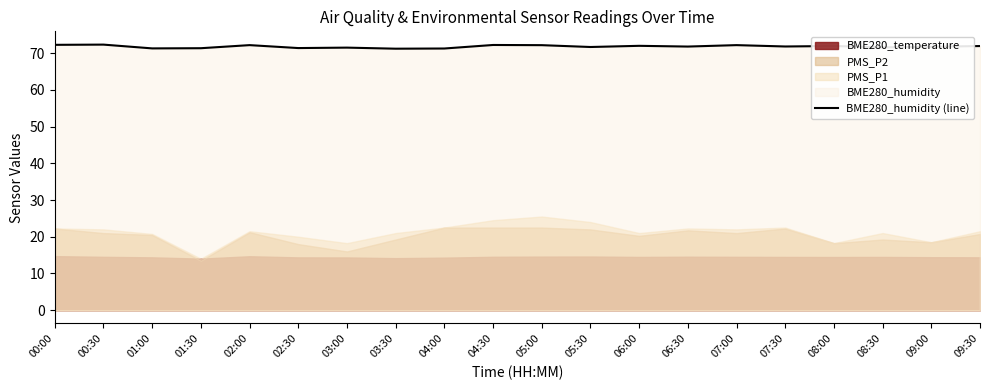

How many interior local peaks (higher than both neighbors) does the data have?

7